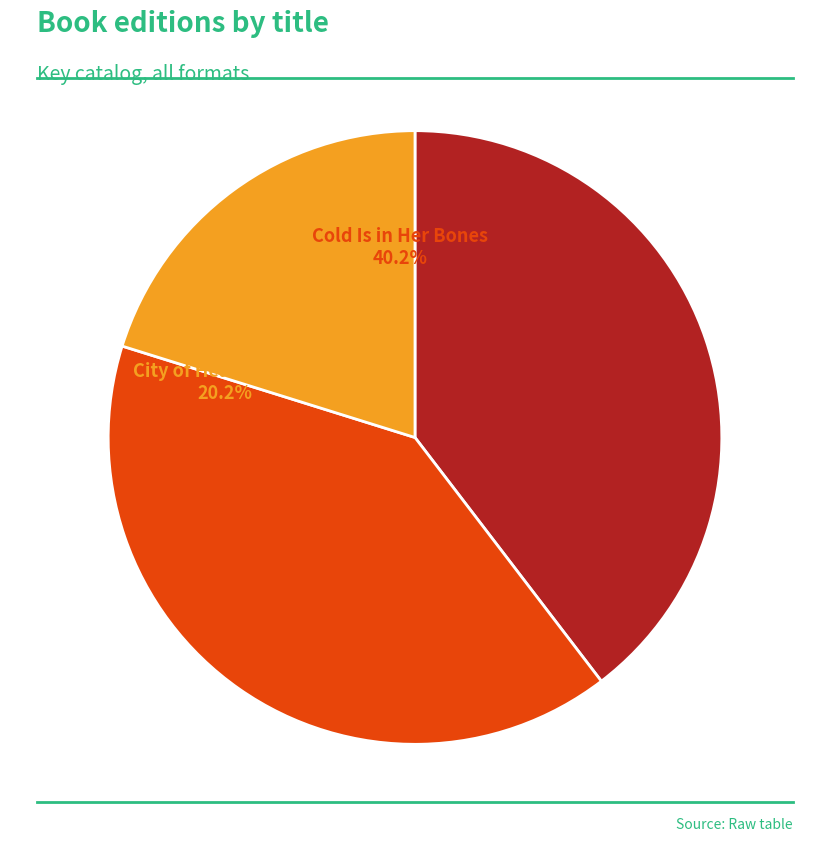

What percentage is NOT represented by Cold Is in Her Bones?

59.8%